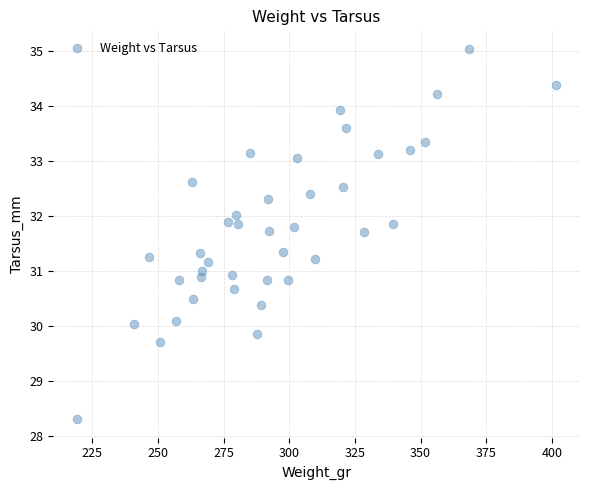

What is the range of Y values (max minus min)?

6.7